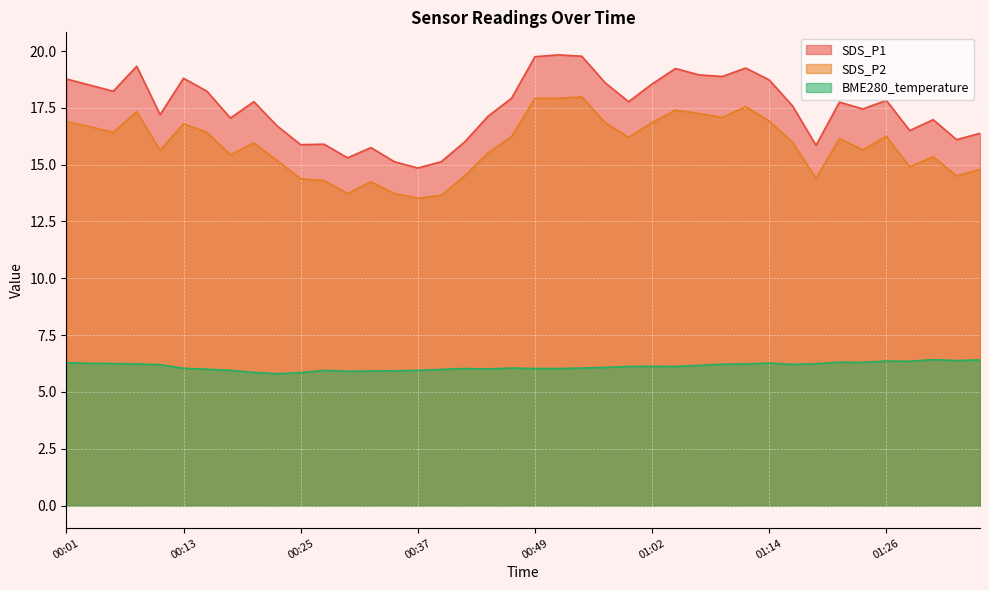

What is the maximum value shown in the chart?

19.8